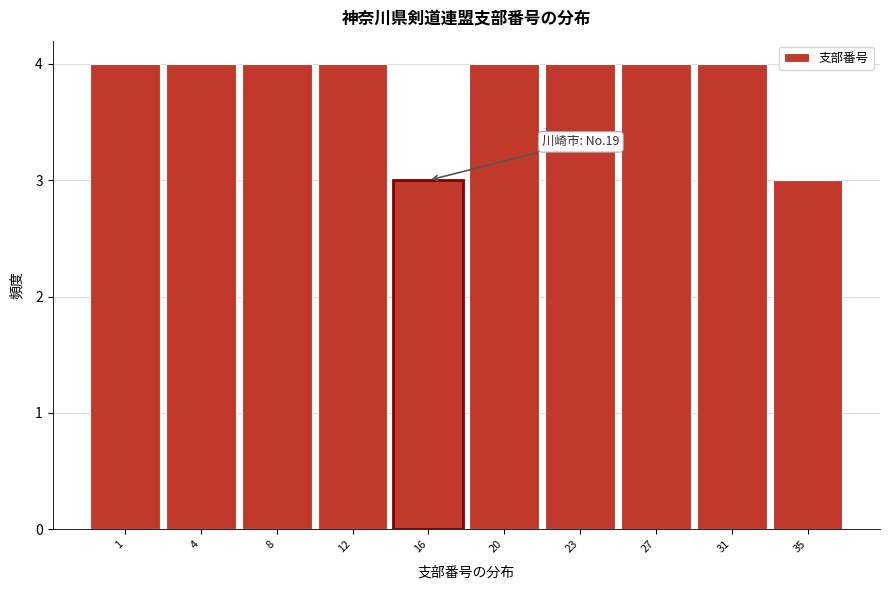

Reading left to right, transcribe all the data shown in this chart.

4	4	4	4	3	4	4	4	4	3